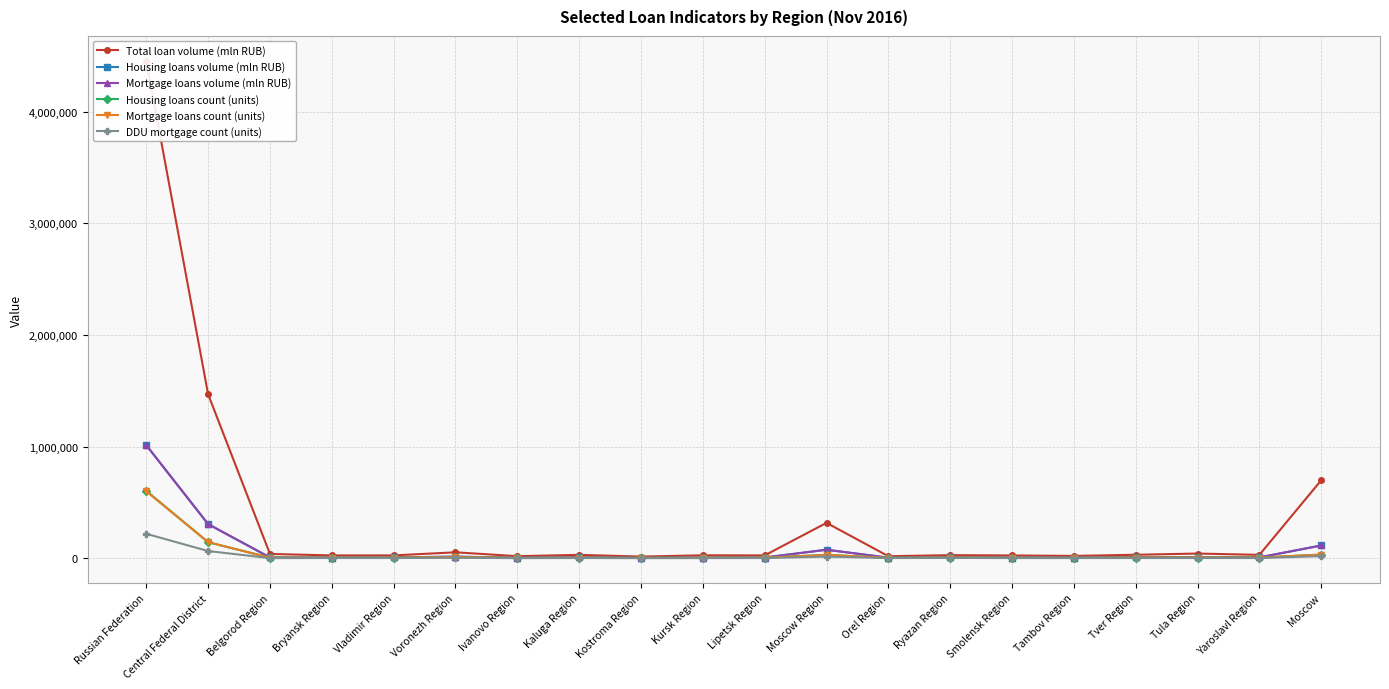

Does the chart have visible grid lines?

Yes